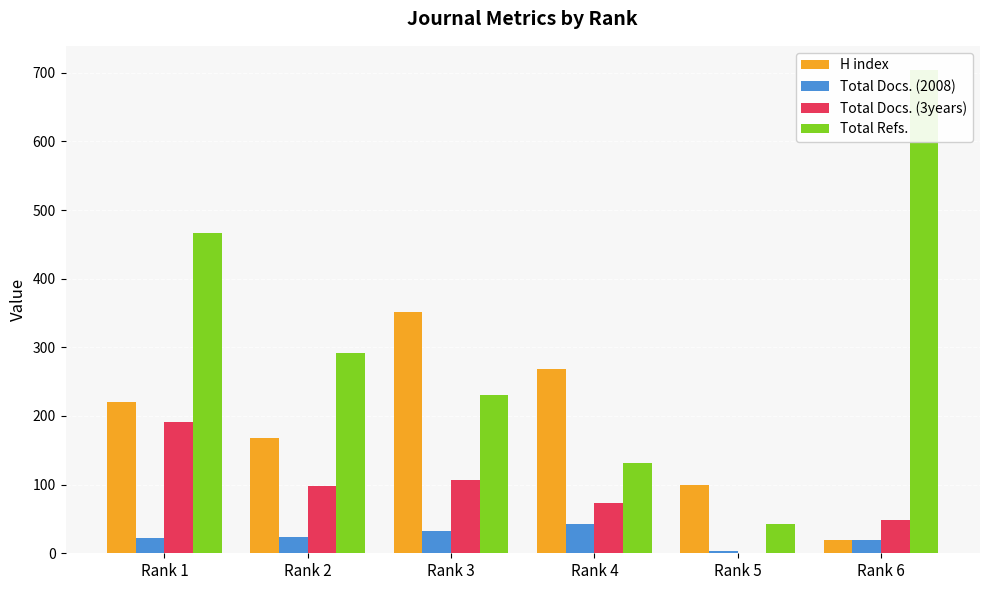

At which label is Total Docs. (3years) closest to 95?

Rank 2